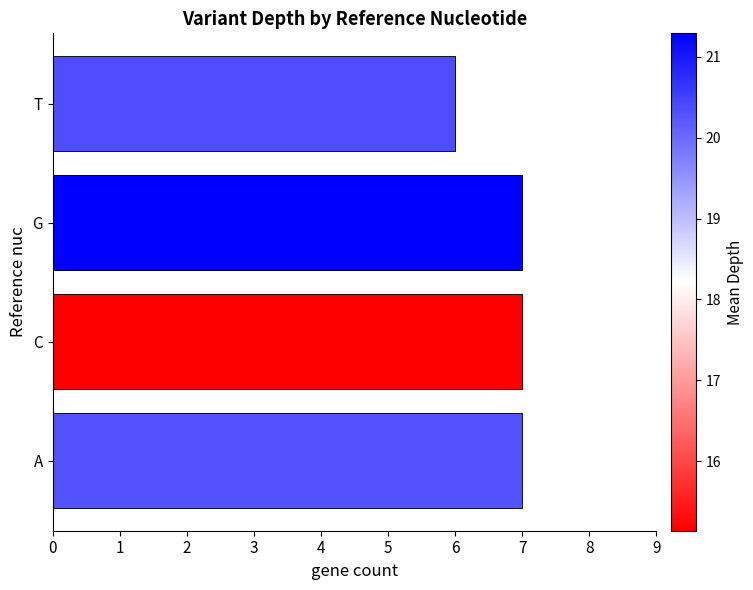

What is the sum of the values at C and A?

14